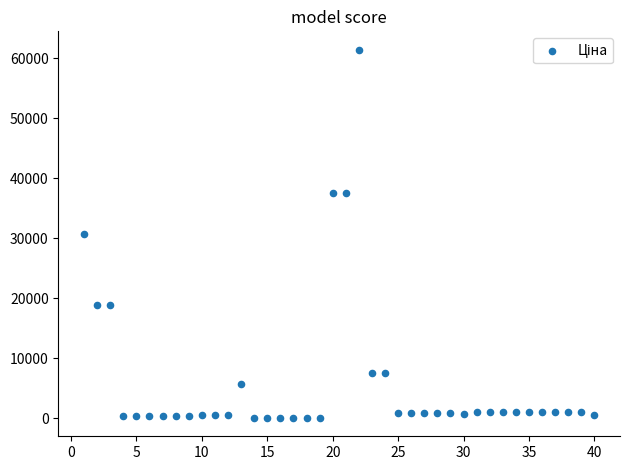

What is the range of X values (max minus min)?

39.0